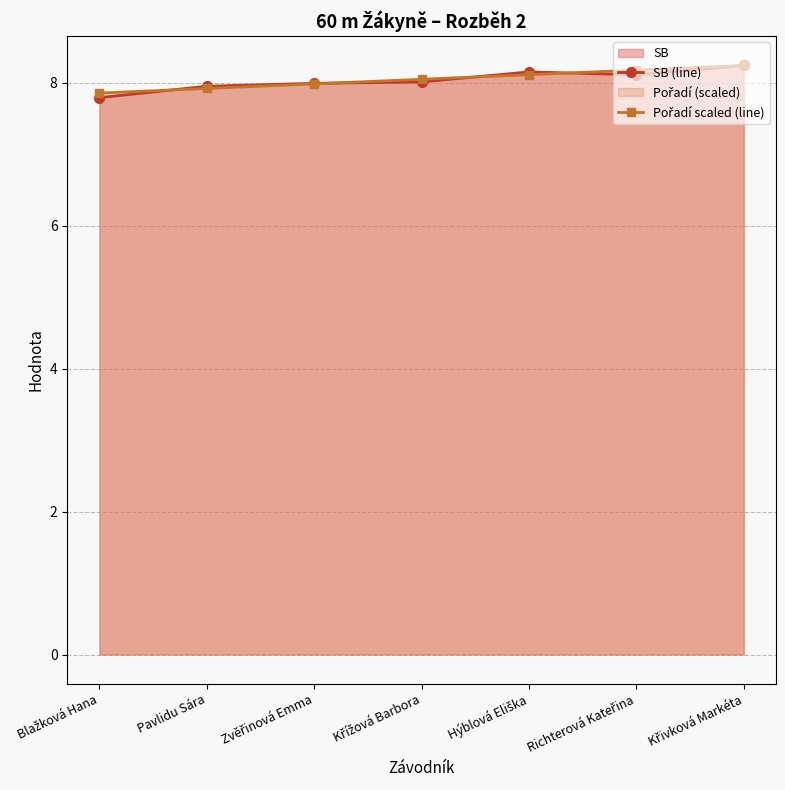

Reading left to right, transcribe all the data shown in this chart.

SB (line): Blažková Hana=7.8	Pavlidu Sára=8.0	Zvěřinová Emma=8.0	Křížová Barbora=8.0	Hýblová Eliška=8.2	Richterová Kateřina=8.1	Křivková Markéta=8.2
Pořadí scaled (line): Blažková Hana=7.9	Pavlidu Sára=7.9	Zvěřinová Emma=8.0	Křížová Barbora=8.0	Hýblová Eliška=8.1	Richterová Kateřina=8.2	Křivková Markéta=8.2